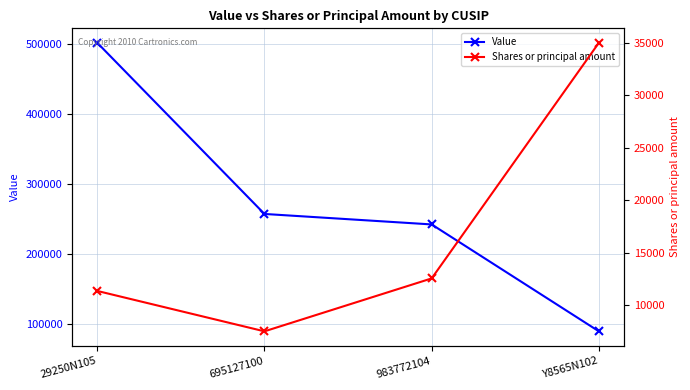

How many interior local valleys does the Shares or principal amount series have?

1